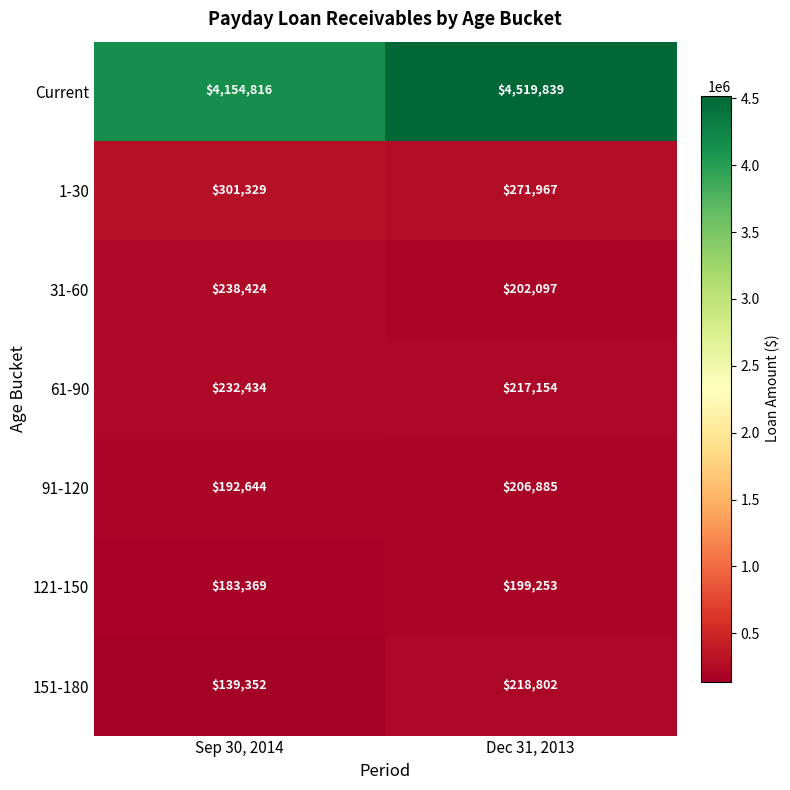

What is the minimum value shown in the chart?

139352